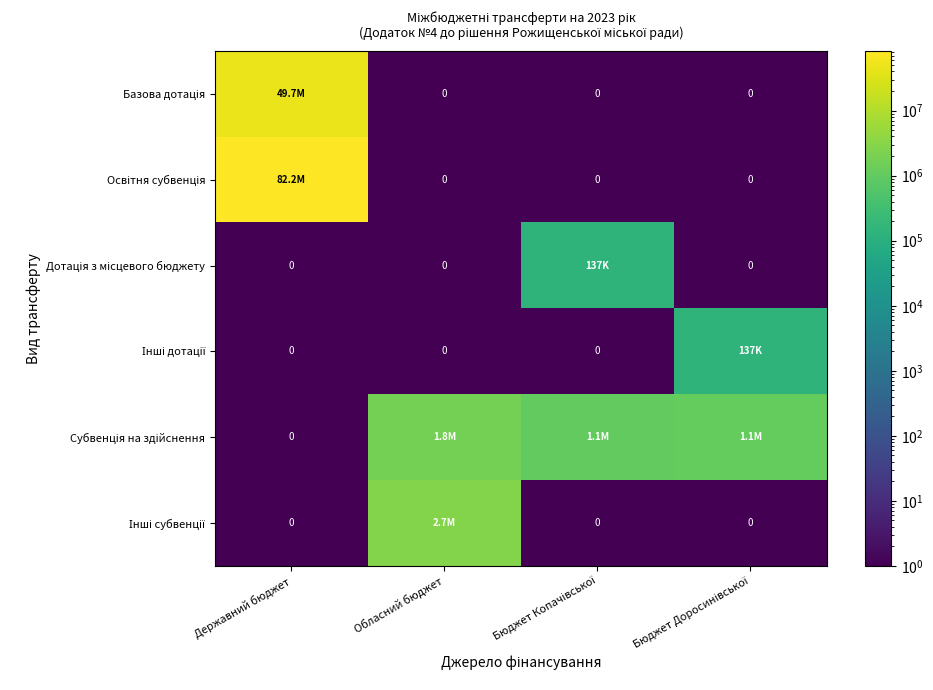

Which series has the largest total across all categories?

Освітня субвенція